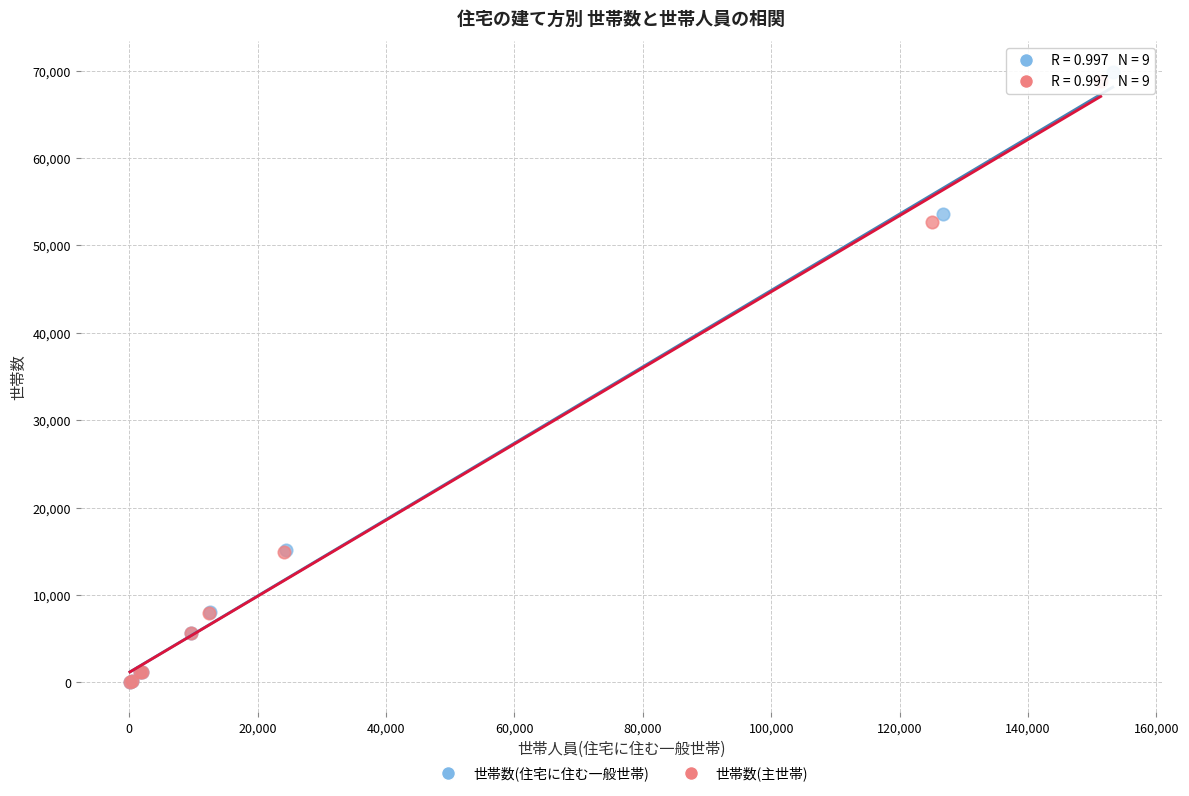

Which series has the widest spread of Y values?

世帯数(住宅に住む一般世帯)